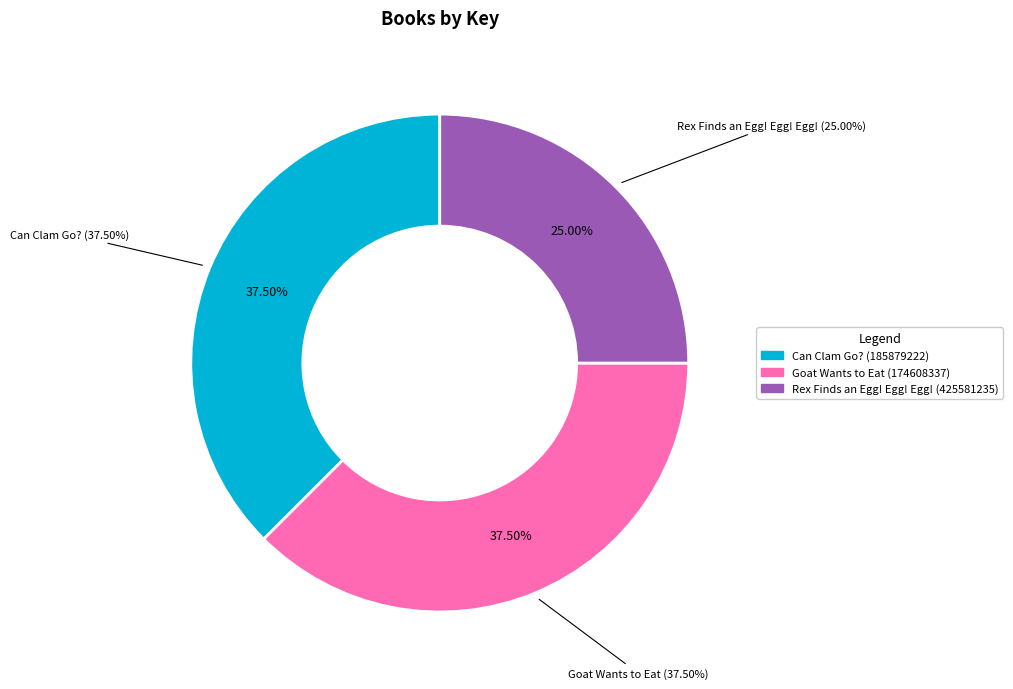

What is the total percentage of Can Clam Go? (185879222) and Goat Wants to Eat (174608337)?

75.0%